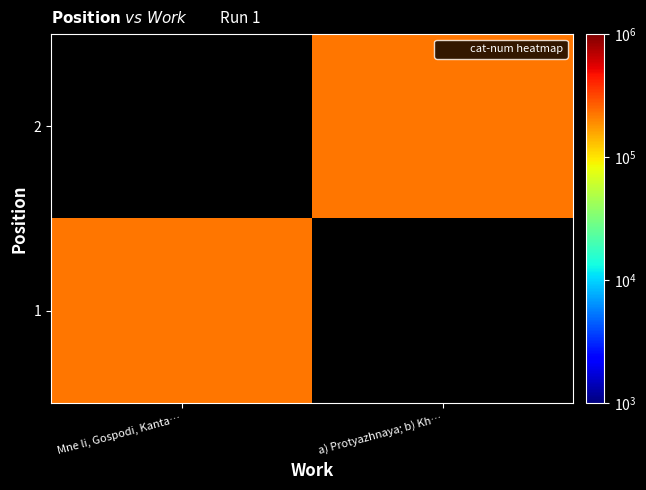

Rank the categories by 1 value from highest to lowest.

Mne li, Gospodi, Kanta…, a) Protyazhnaya; b) Kh…